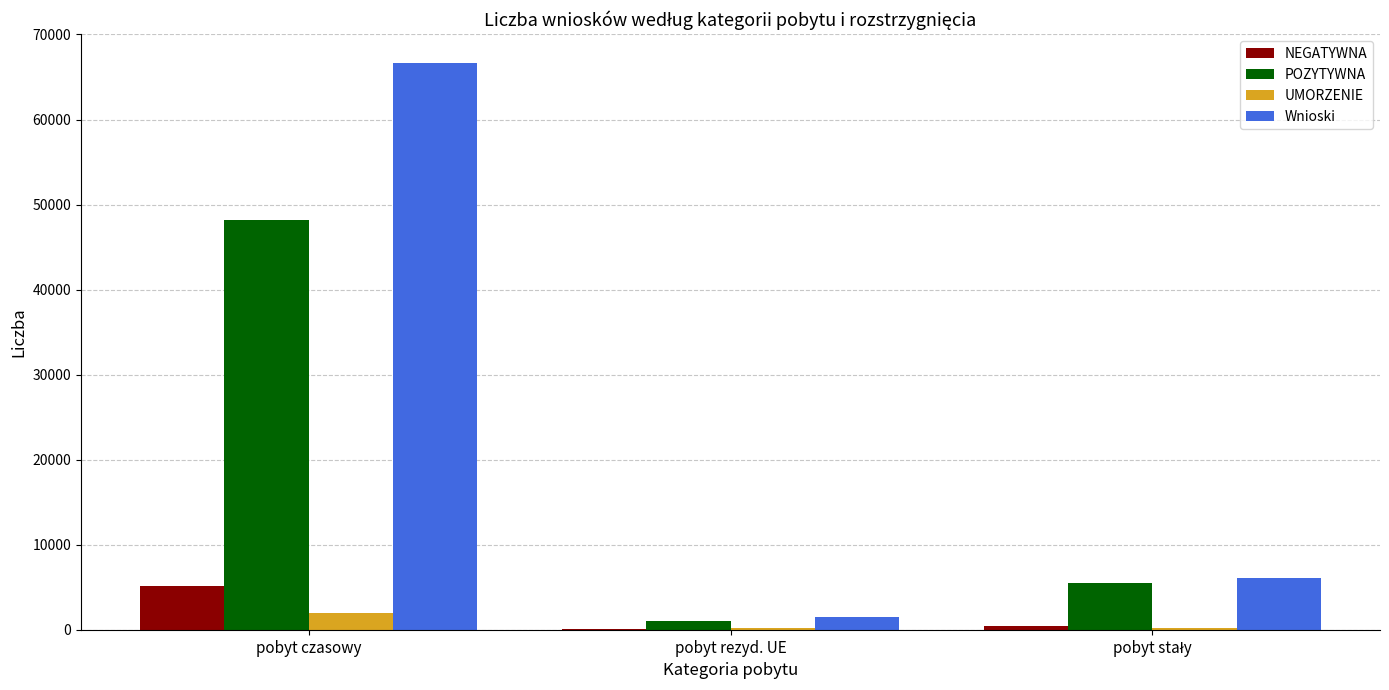

At which category is the sum across all series the highest?

pobyt czasowy